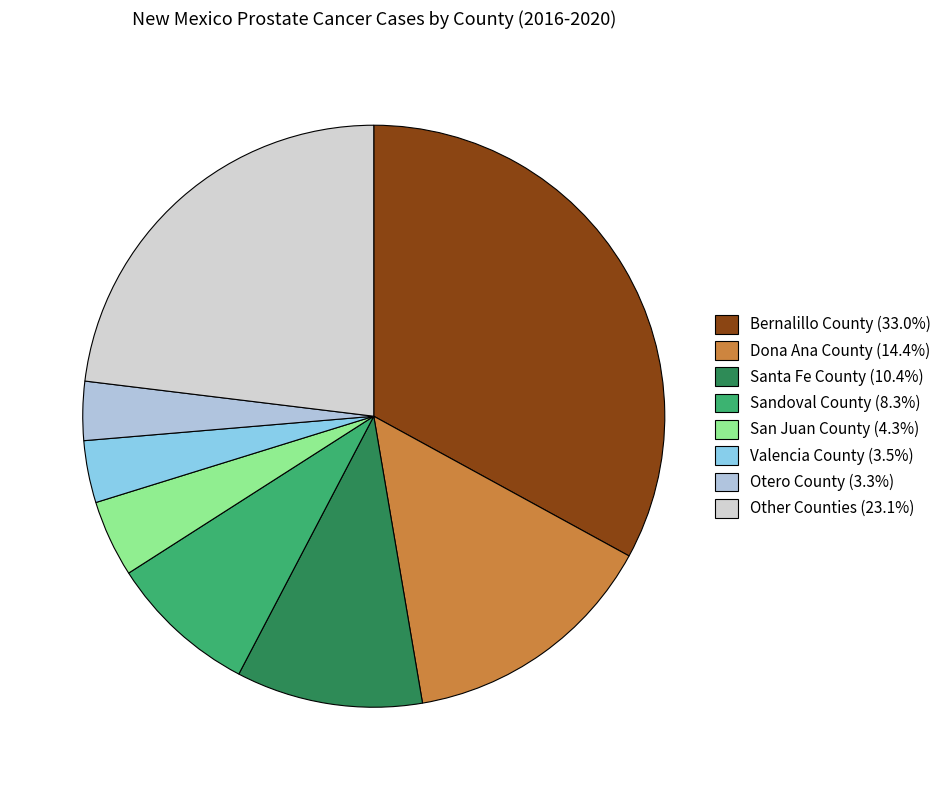

How many slices are in this pie chart?

8